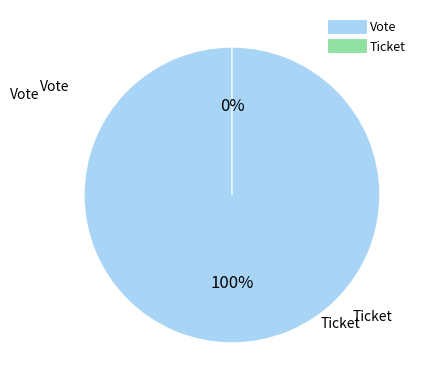

Combined, what portion of the pie is Ticket and Vote?

100.0%